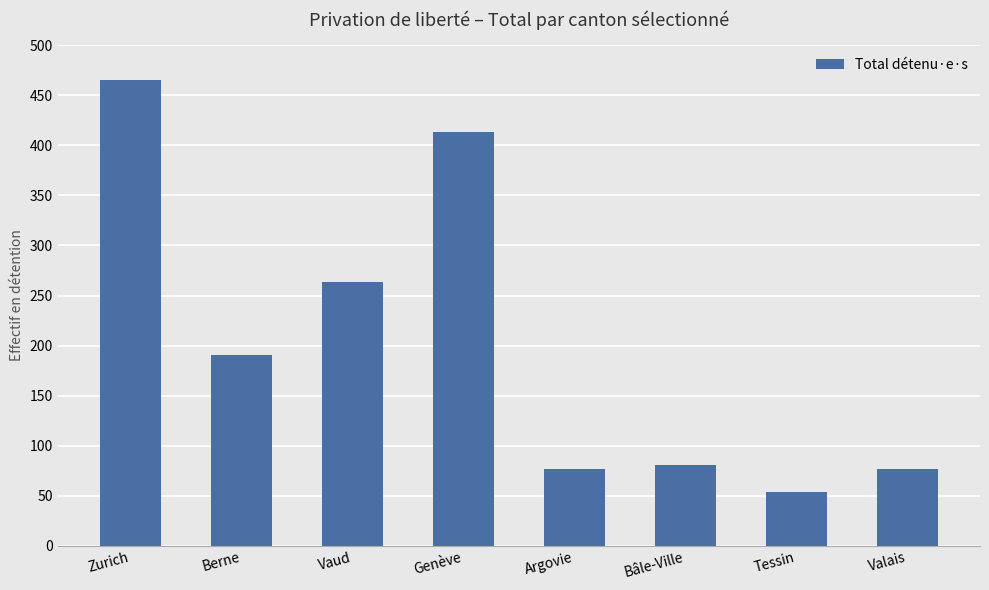

Reading right to left, transcribe all the data shown in this chart.

Valais=77	Tessin=54	Bâle-Ville=81	Argovie=77	Genève=413	Vaud=263	Berne=191	Zurich=465